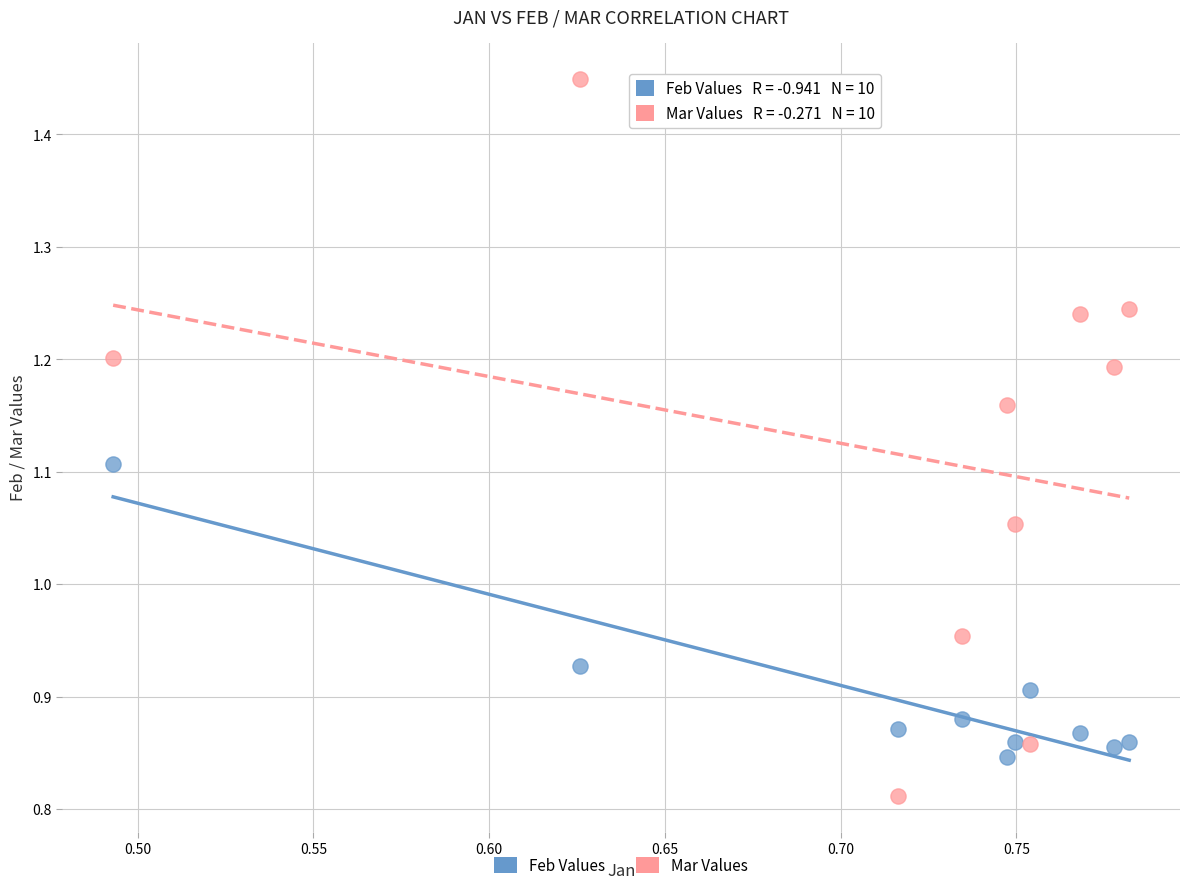

Across all data points, what is the range of Y values (max minus min)?

0.6